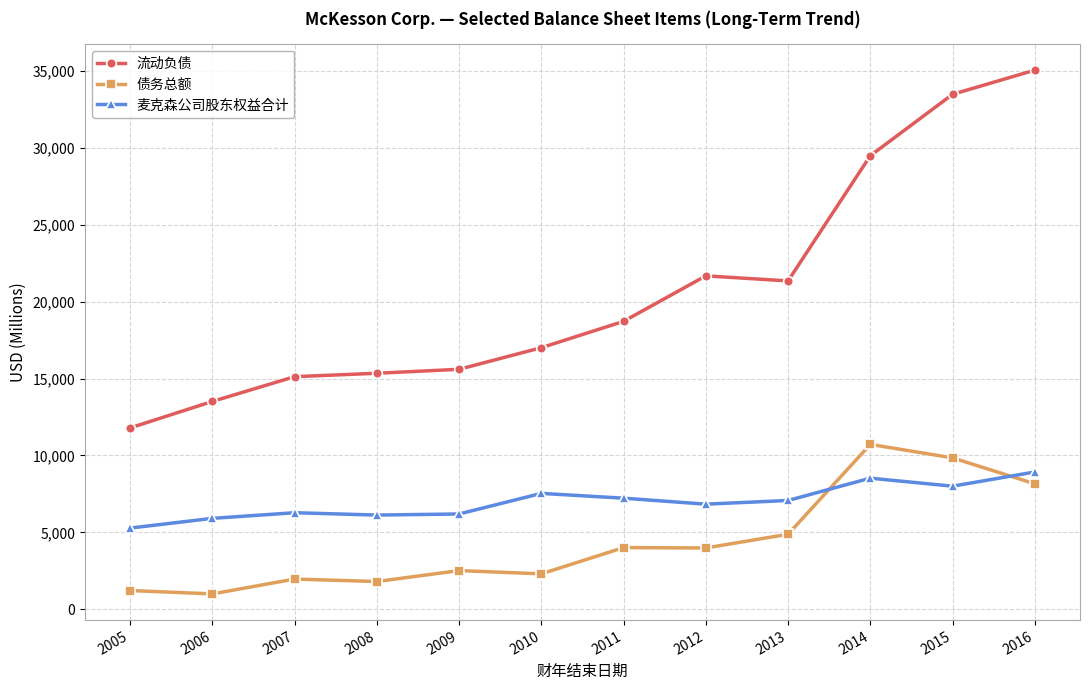

At which label does 流动负债 reach its peak?

2016